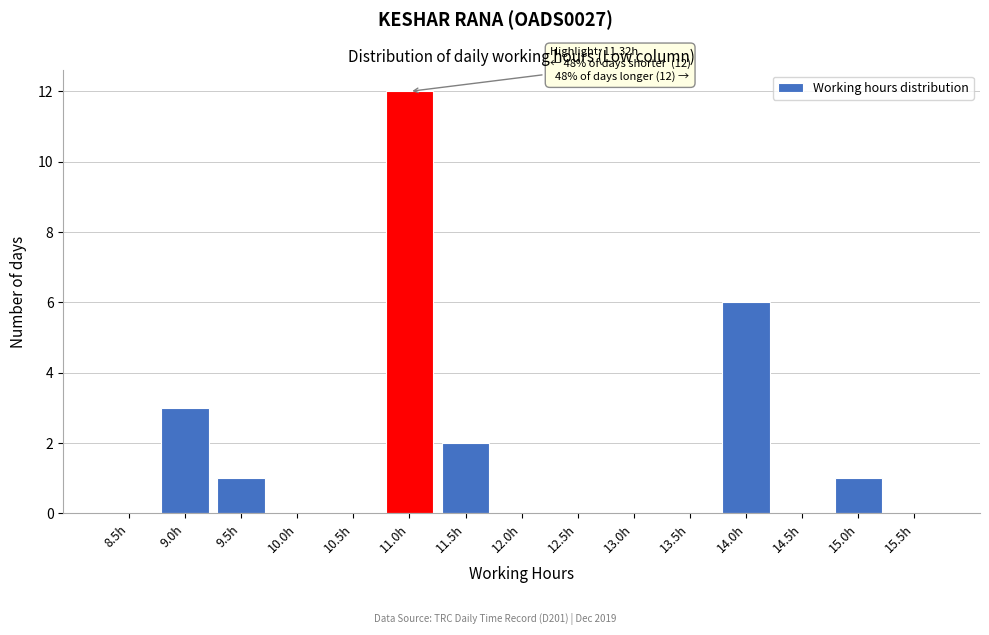

Reading right to left, what are all the values shown in this chart?

15.5h=0	15.0h=1	14.5h=0	14.0h=6	13.5h=0	13.0h=0	12.5h=0	12.0h=0	11.5h=2	11.0h=12	10.5h=0	10.0h=0	9.5h=1	9.0h=3	8.5h=0